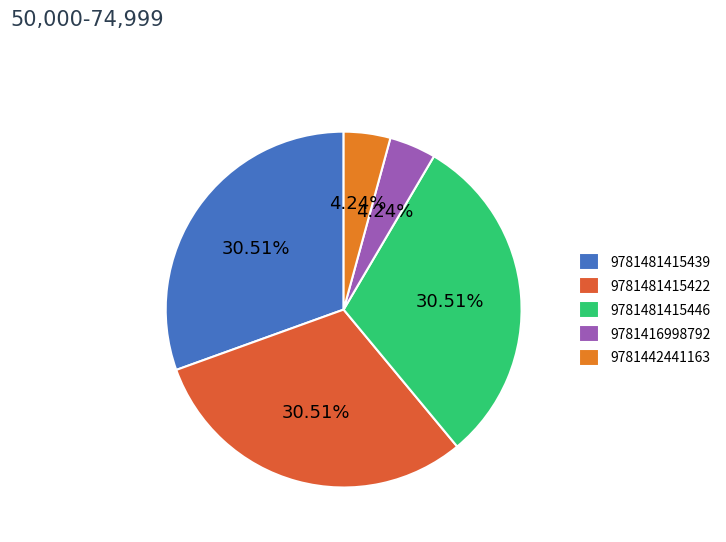

How many slices are in this pie chart?

5